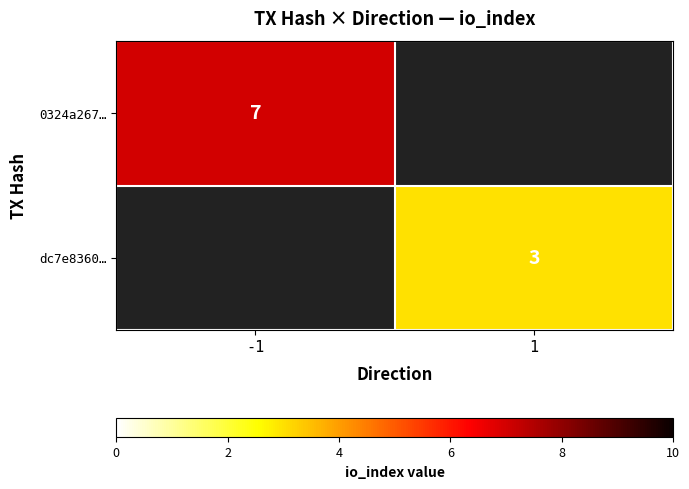

The value of dc7e8360… at 1 is 3. True or false?

True